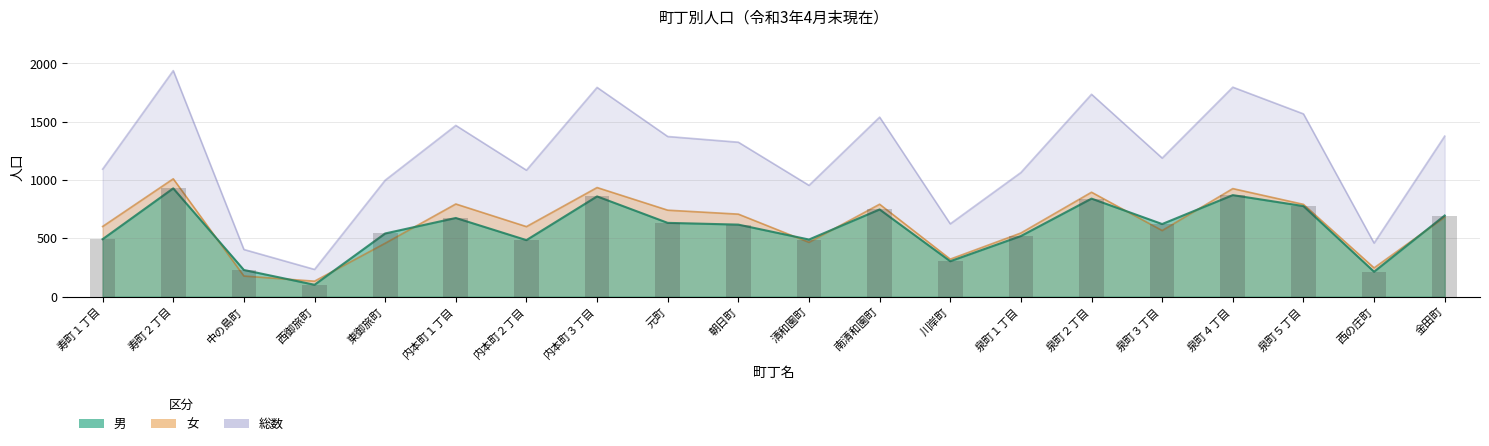

Is the value of 男 at 泉町３丁目 greater than the value of 女 at 清和園町?

Yes